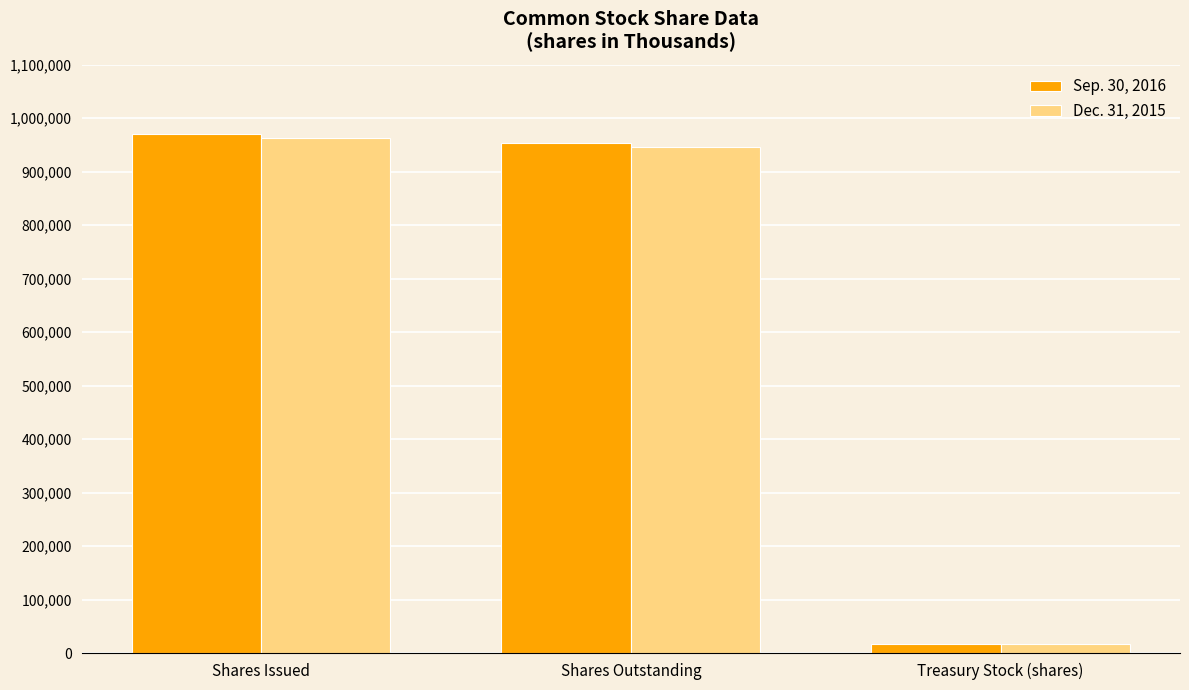

What is the total value across all series at Shares Issued?

1933487